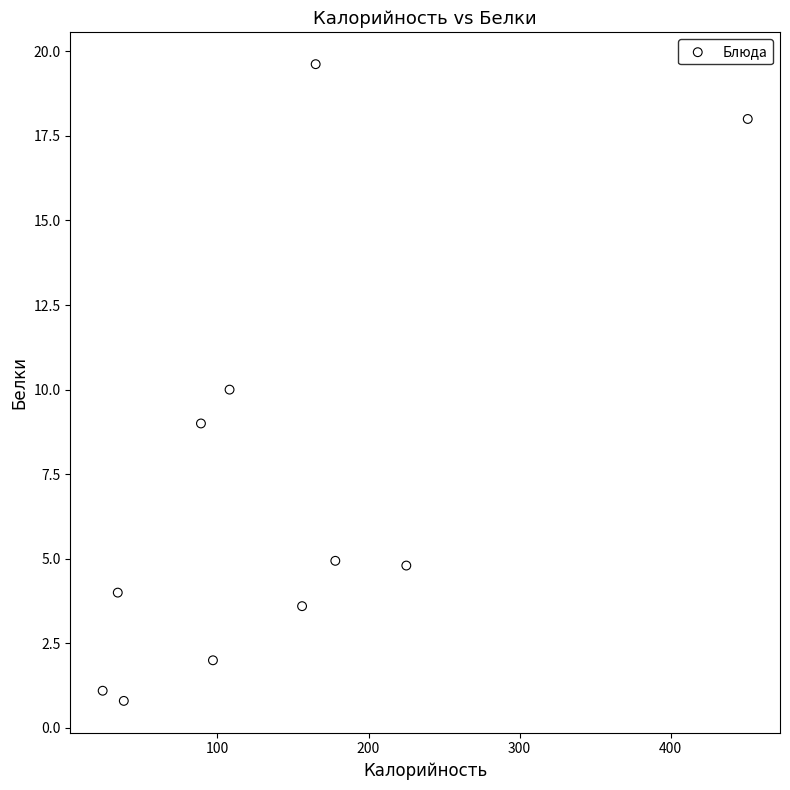

What is the range of X values (max minus min)?

427.0